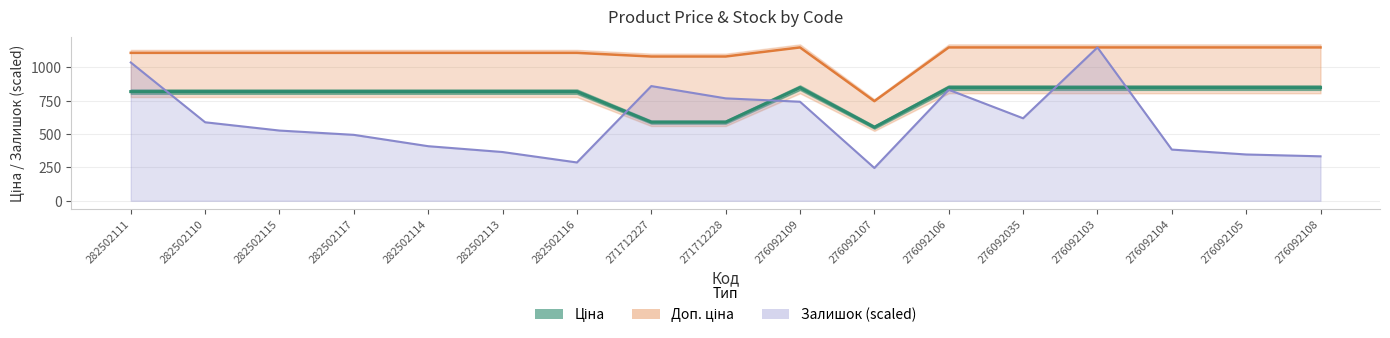

What are all the series names shown in the legend?

Ціна, Доп. ціна, Залишок